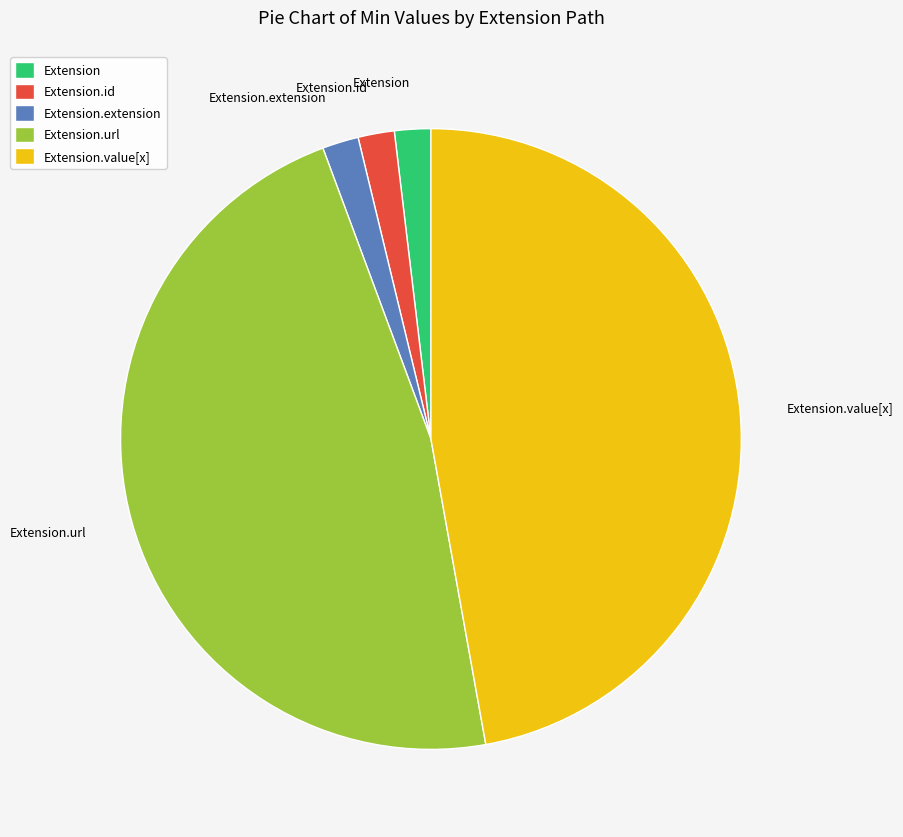

How many slices are in this pie chart?

5